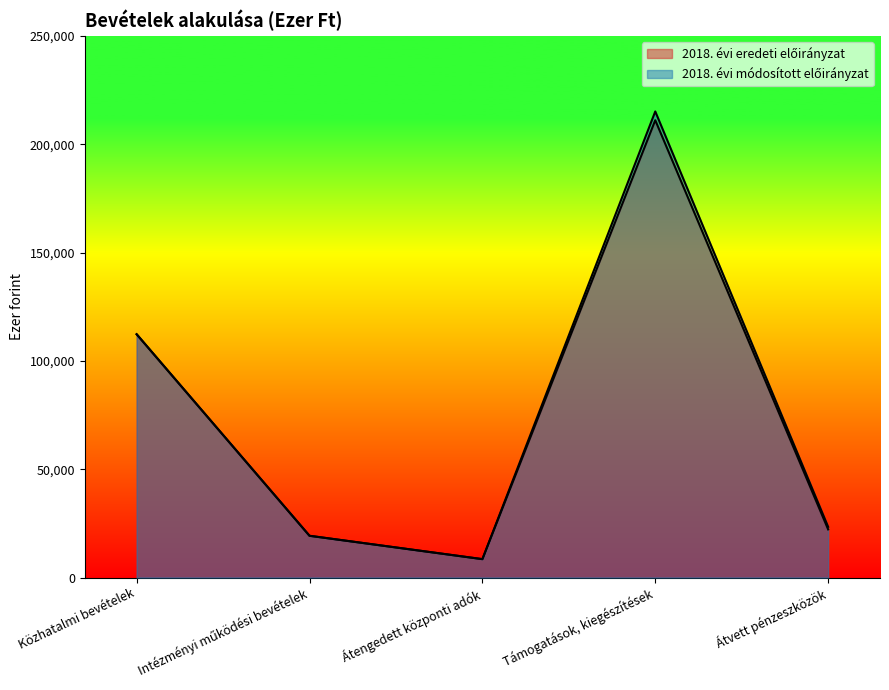

Rank the categories by 2018. évi eredeti előirányzat value from lowest to highest.

Átengedett központi adók, Intézményi működési bevételek, Átvett pénzeszközök, Közhatalmi bevételek, Támogatások, kiegészítések